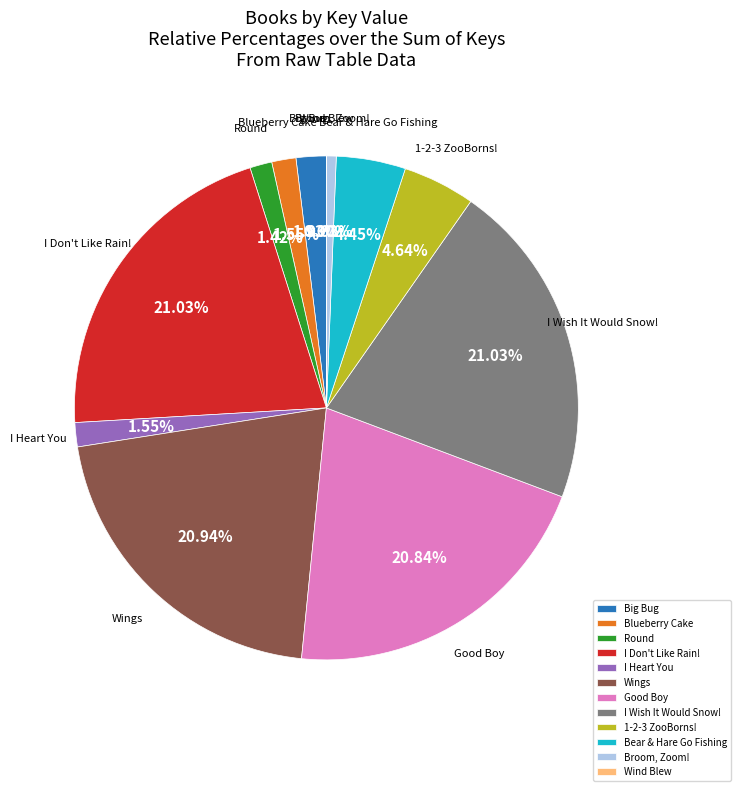

Does any single category account for the majority?

No